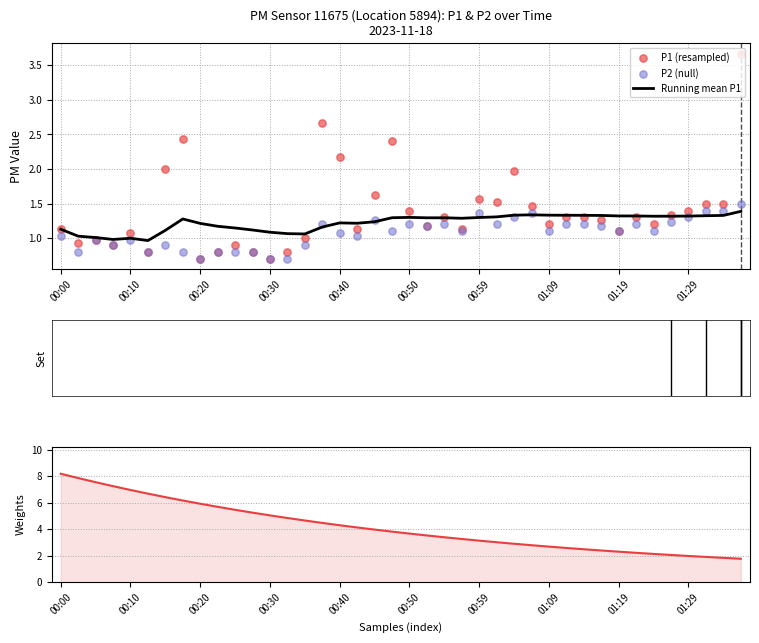

At which category is the sum across all series the highest?

00:00